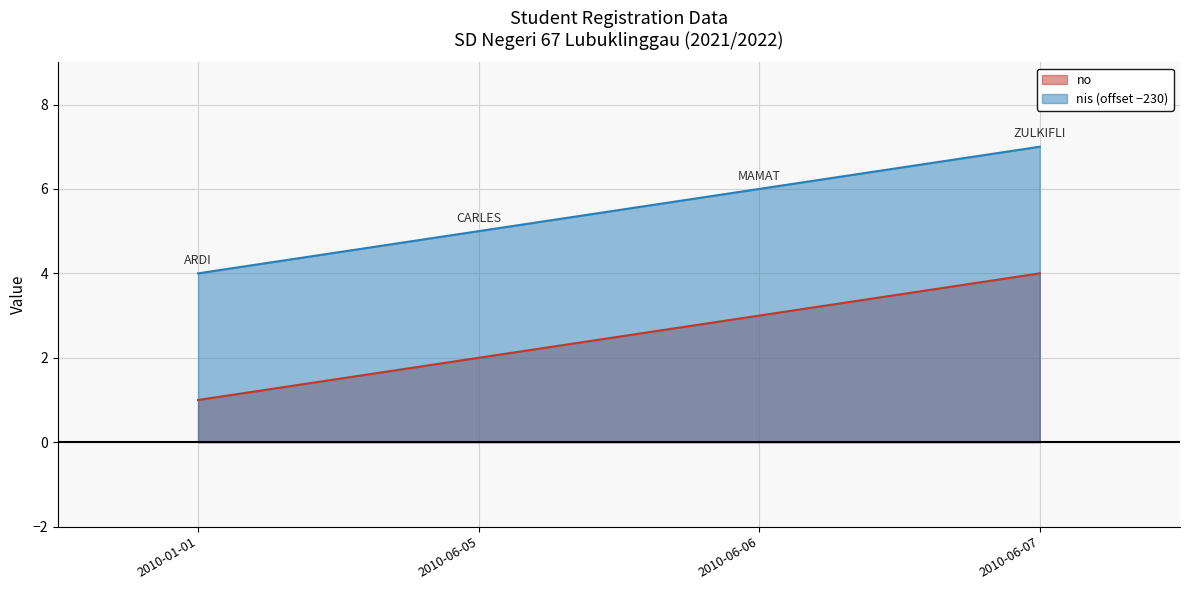

Is it true that nis equals 2 at 2010-06-07?

False